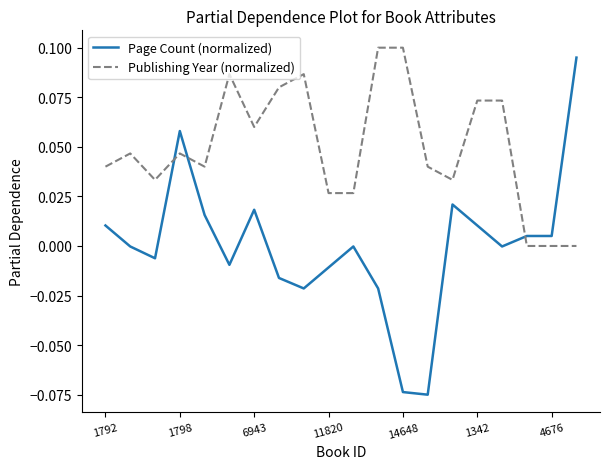

List the series in order of their overall mean, highest first.

Publishing Year (normalized), Page Count (normalized)